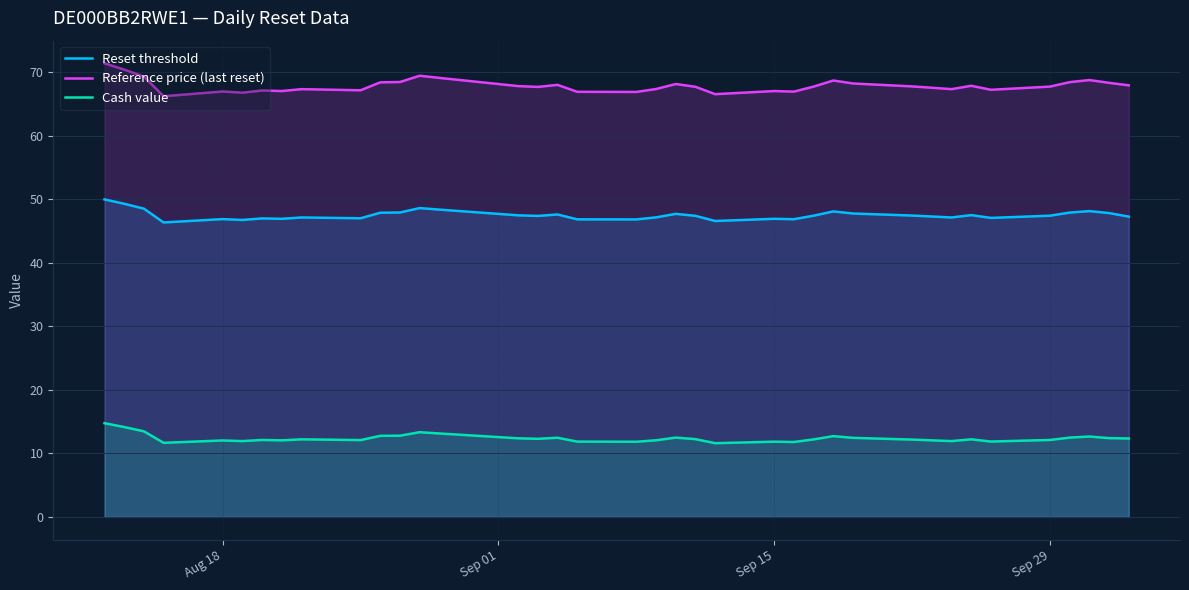

True or false: Cash value has more than 1 interior local peaks.

True